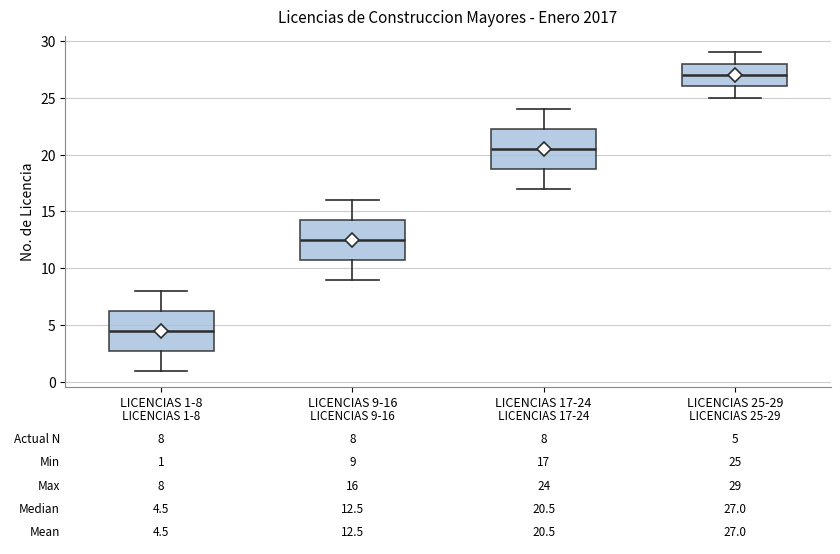

Which box has the lowest median line?

LICENCIAS 1-8